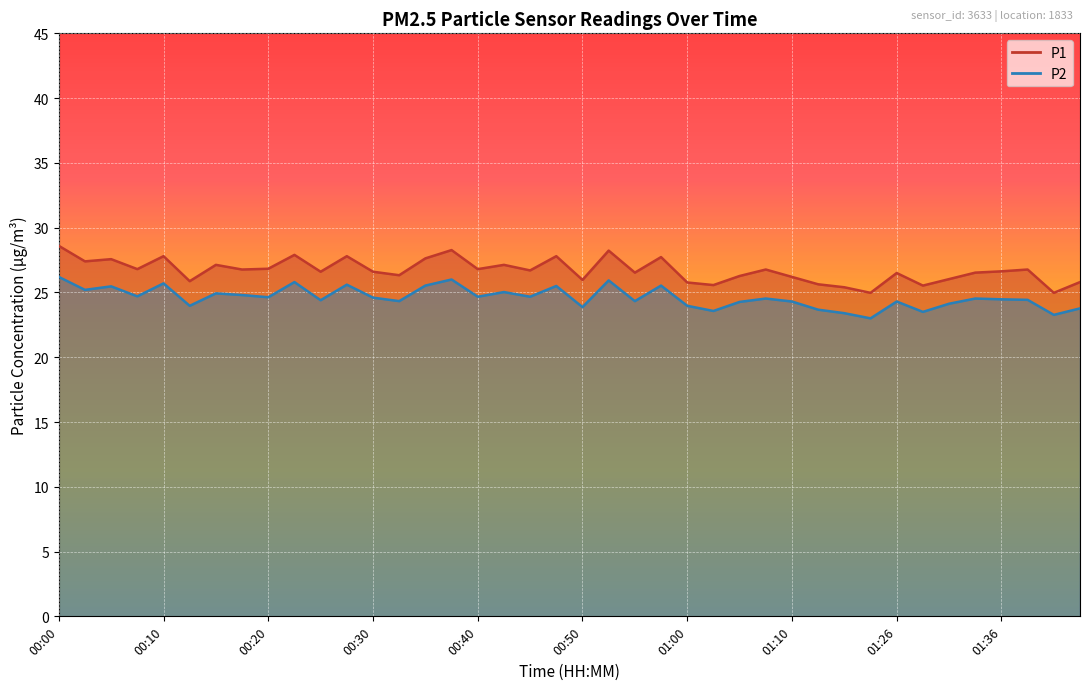

Reading left to right, what are all the values shown in this chart?

P1: 00:00=28.6	00:03=27.4	00:05=27.6	00:08=26.8	00:10=27.8	00:13=25.9	00:15=27.1	00:18=26.8	00:20=26.8	00:23=27.9	00:25=26.6	00:28=27.8	00:30=26.6	00:33=26.3	00:35=27.6	00:38=28.3	00:40=26.8	00:43=27.1	00:45=26.7	00:47=27.8	00:50=26.0	00:52=28.2	00:55=26.5	00:57=27.7	01:00=25.8	01:02=25.6	01:05=26.3	01:07=26.8	01:10=26.2	01:15=25.6	01:18=25.4	01:23=25.0	01:26=26.5	01:28=25.5	01:31=26.0	01:33=26.5	01:36=26.6	01:38=26.8	01:41=25.0	01:43=25.8
P2: 00:00=26.2	00:03=25.2	00:05=25.5	00:08=24.7	00:10=25.7	00:13=24.0	00:15=24.9	00:18=24.8	00:20=24.6	00:23=25.8	00:25=24.4	00:28=25.6	00:30=24.6	00:33=24.3	00:35=25.5	00:38=26.0	00:40=24.7	00:43=25.0	00:45=24.7	00:47=25.5	00:50=23.9	00:52=25.9	00:55=24.3	00:57=25.5	01:00=24.0	01:02=23.6	01:05=24.3	01:07=24.5	01:10=24.3	01:15=23.7	01:18=23.4	01:23=23.0	01:26=24.3	01:28=23.5	01:31=24.1	01:33=24.5	01:36=24.5	01:38=24.4	01:41=23.3	01:43=23.8